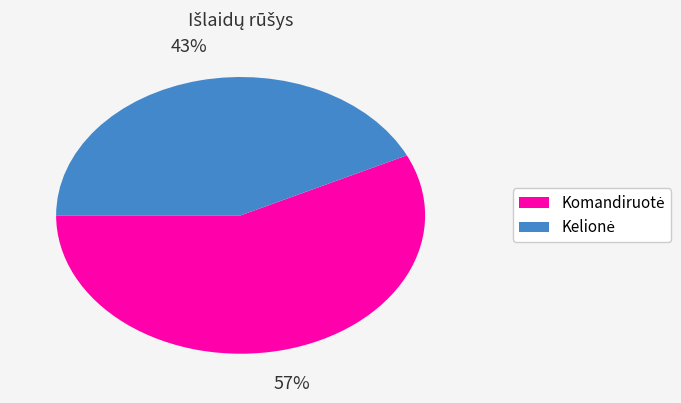

Count the number of slices in the pie.

2